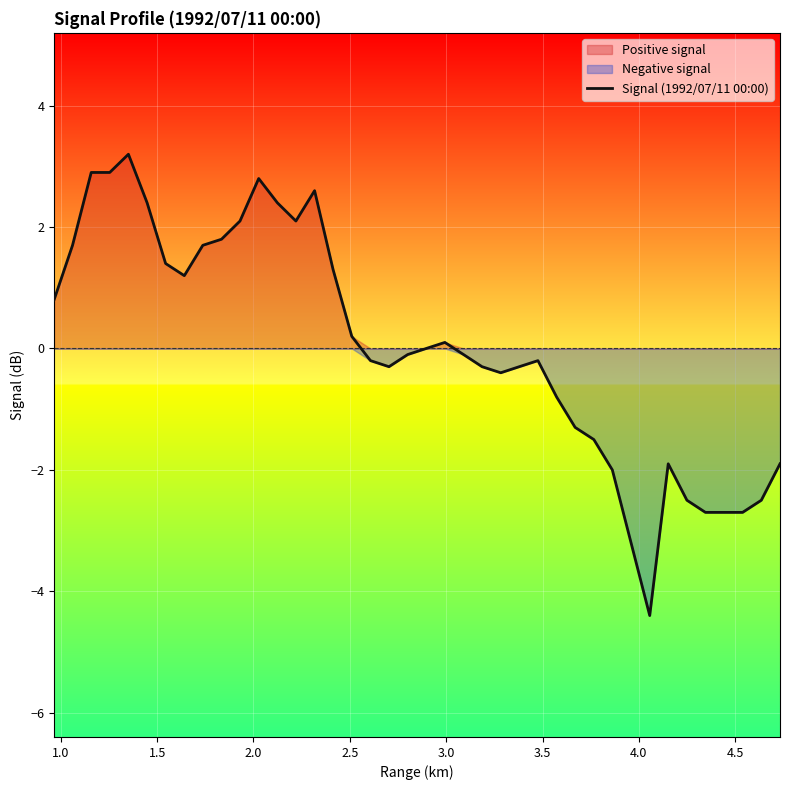

Reading left to right, transcribe all the data shown in this chart.

0.8	1.7	2.9	2.9	3.2	2.4	1.4	1.2	1.7	1.8	2.1	2.8	2.4	2.1	2.6	1.3	0.2	-0.2	-0.3	-0.1	-0.0	0.1	-0.1	-0.3	-0.4	-0.3	-0.2	-0.8	-1.3	-1.5	-2.0	-3.2	-4.4	-1.9	-2.5	-2.7	-2.7	-2.7	-2.5	-1.9